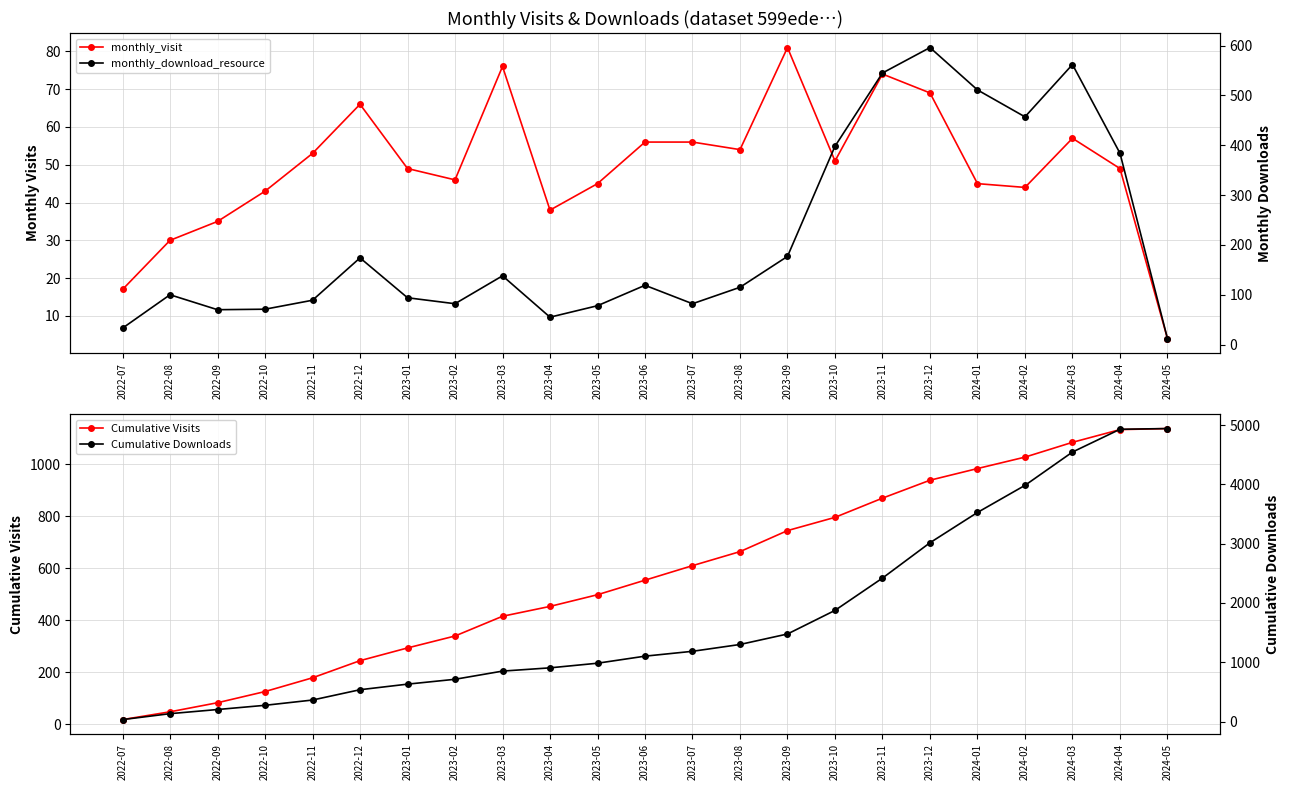

At which category does monthly_download_resource reach its first local peak?

2022-08